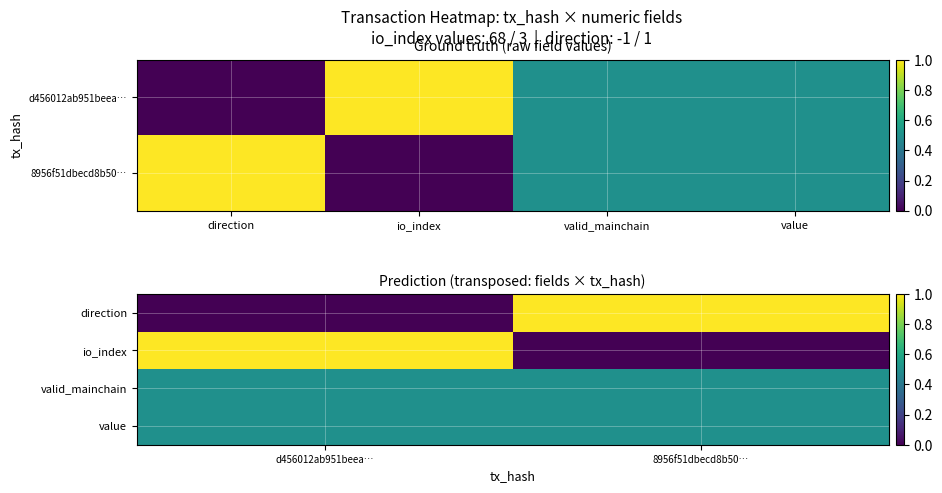

At which label does io_index reach its peak?

d456012ab951beea…